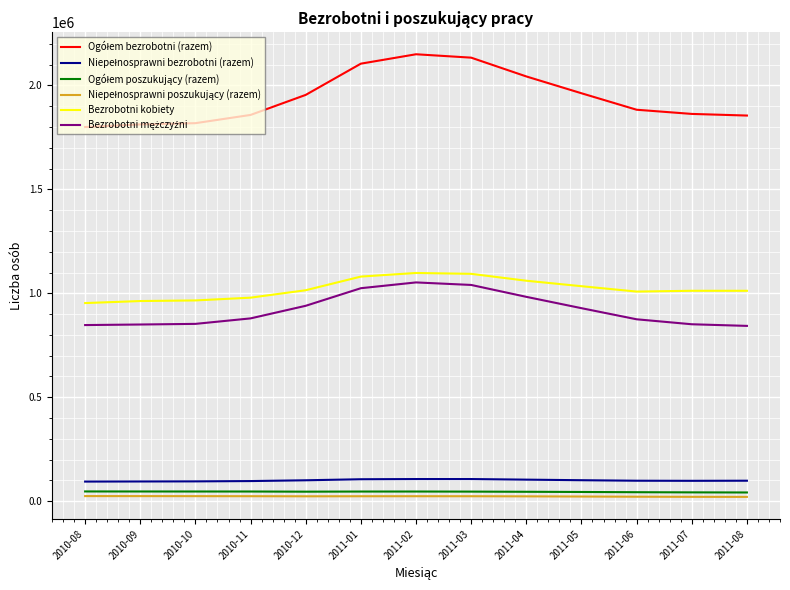

How many lines are shown in the chart?

6